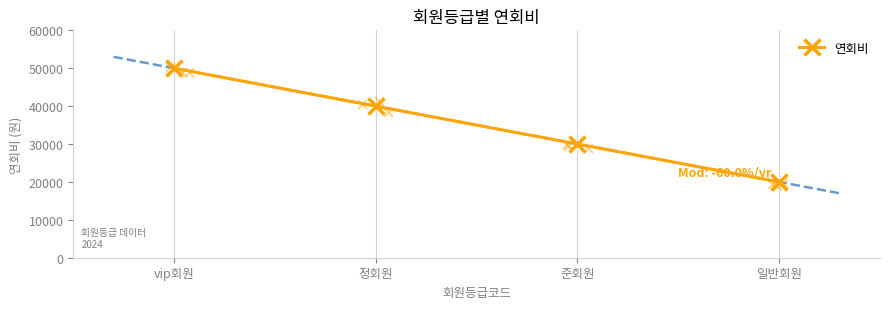

Which has a higher value, vip회원 or 일반회원?

vip회원